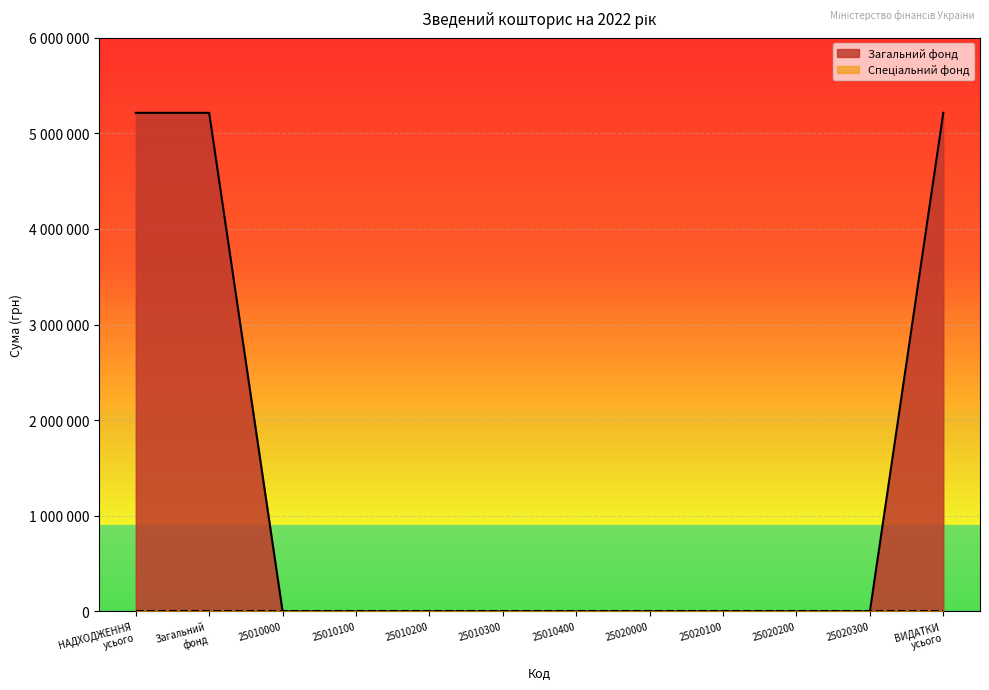

True or false: the data shows 0 at 25020000.

True